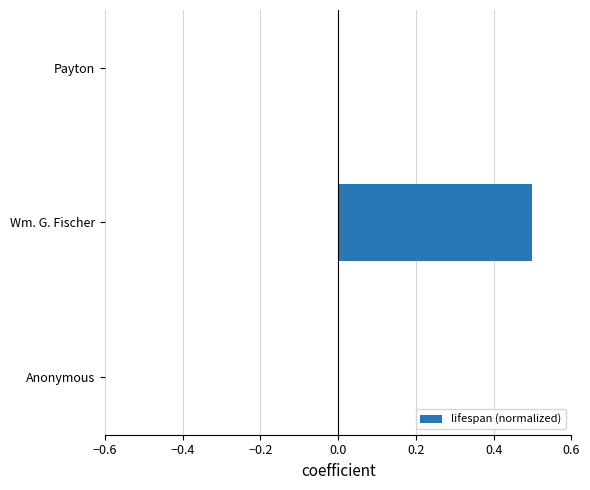

Is it true that the value at Payton is 0.0?

True